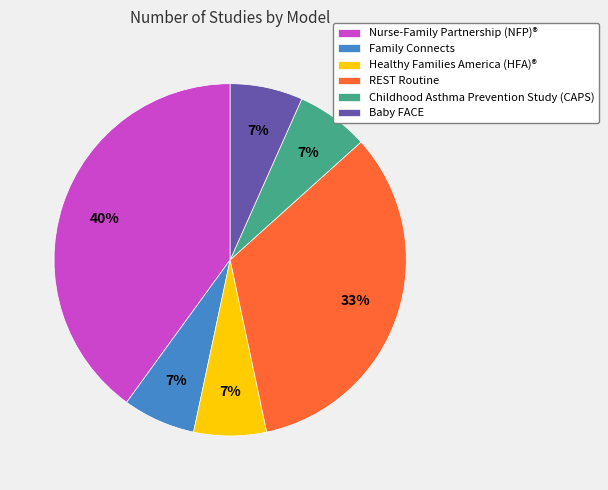

What is the largest slice in the pie chart?

Nurse-Family Partnership (NFP)®